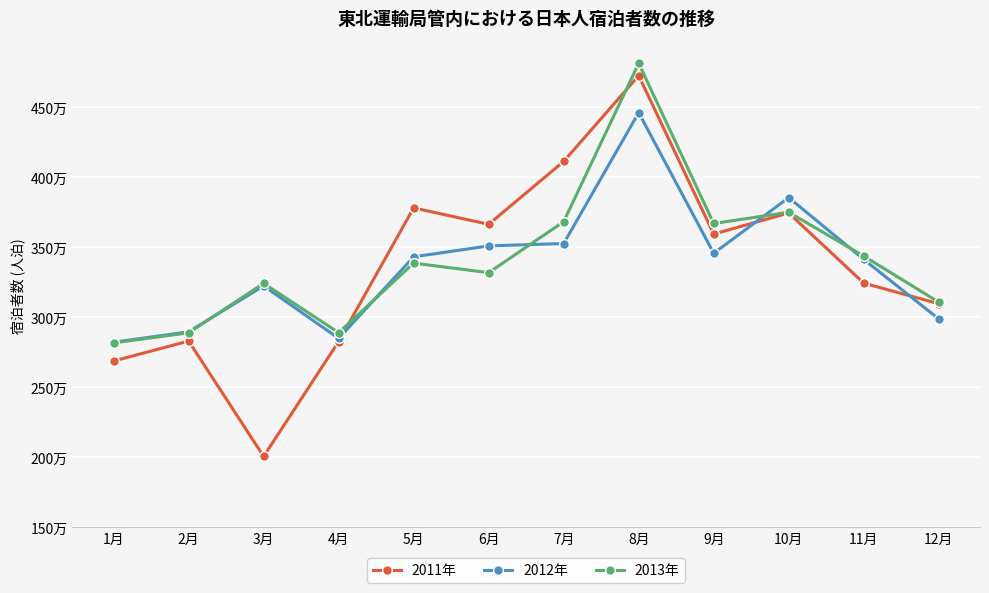

What is the total value across all series at 7月?

11324240